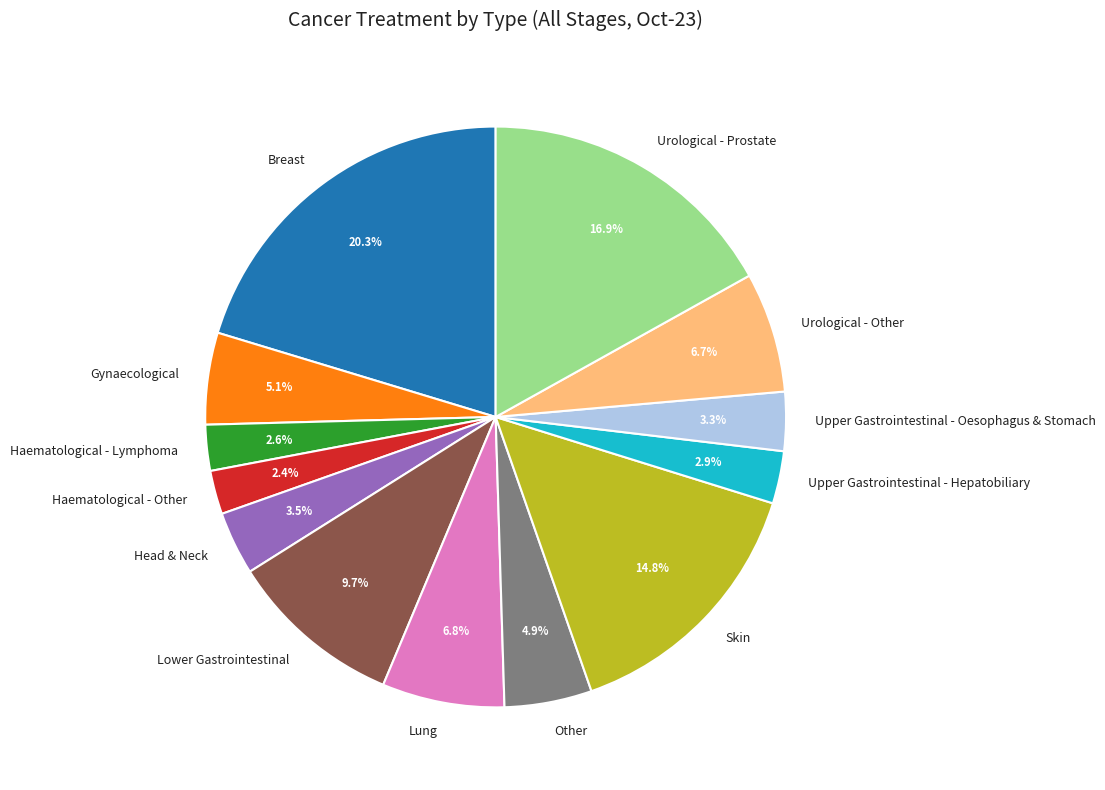

Between Other and Upper Gastrointestinal - Oesophagus & Stomach, which is larger?

Other